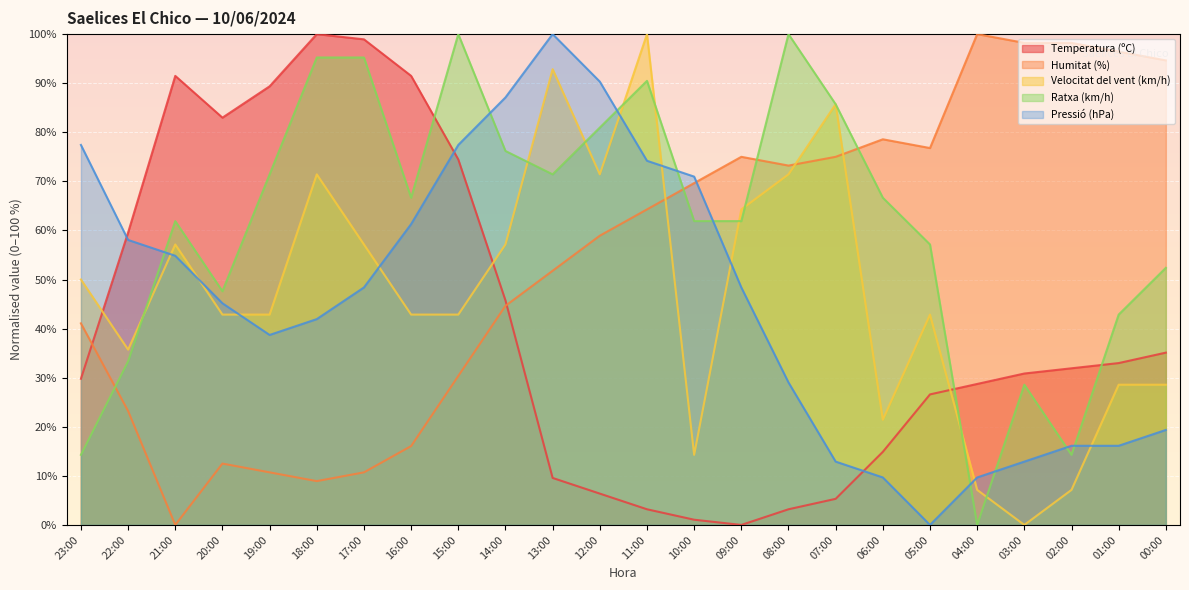

Which category has the highest value in the Temperatura (ºC) series?

18:00